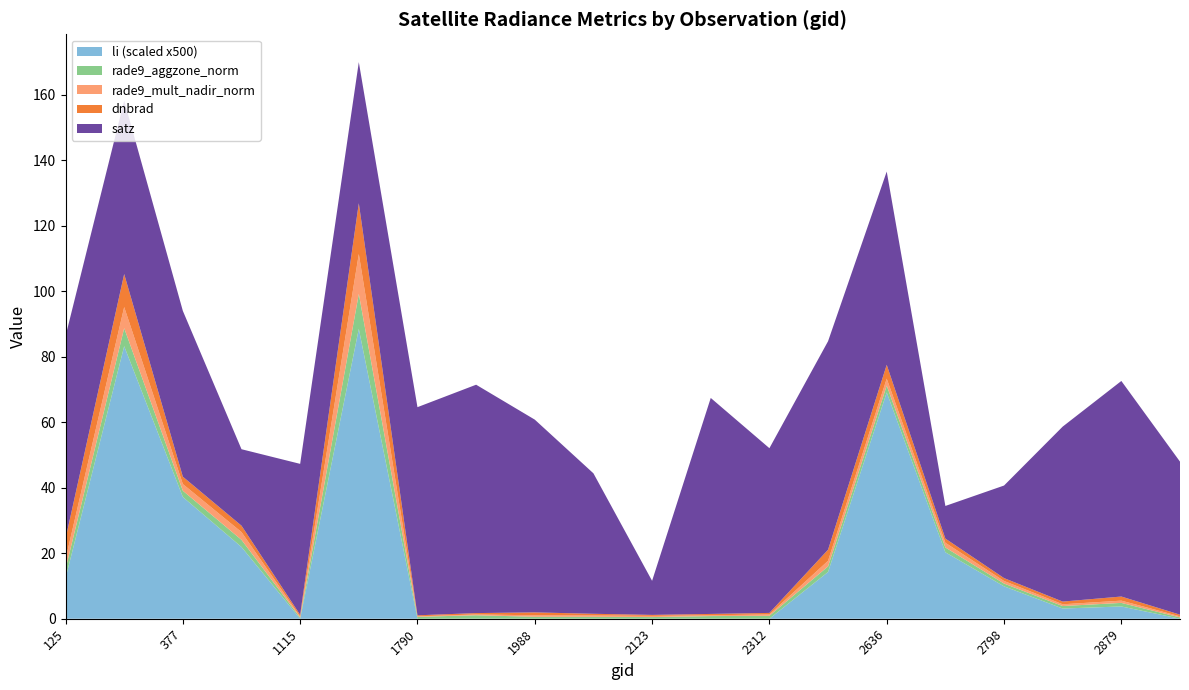

Reading right to left, transcribe all the data shown in this chart.

dnbrad: 0.5	1.3	0.8	0.9	1.3	4.2	3.4	0.5	0.4	0.3	0.5	0.9	0.4	0.3	15.5	0.5	2.0	2.2	10.1	6.3
satz: 46.7	65.9	53.4	28.3	10.0	59.0	63.7	50.3	66.0	10.4	42.9	58.9	69.8	63.6	43.1	46.1	23.4	50.7	53.0	61.9
rade9_aggzone_norm: 0.4	1.1	0.8	0.8	1.5	2.1	1.7	0.9	0.8	0.5	0.6	0.6	1.0	0.6	10.7	0.3	2.2	1.9	5.5	2.8
rade9_mult_nadir_norm: 0.3	0.7	0.5	0.8	1.4	2.1	1.7	0.4	0.2	0.4	0.4	0.4	0.3	0.2	12.2	0.3	2.4	2.0	6.5	3.0
li: 0.0	0.0	0.0	0.0	0.0	0.1	0.0	0.0	0.0	0.0	0.0	0.0	0.0	0.0	0.2	0.0	0.0	0.1	0.2	0.0